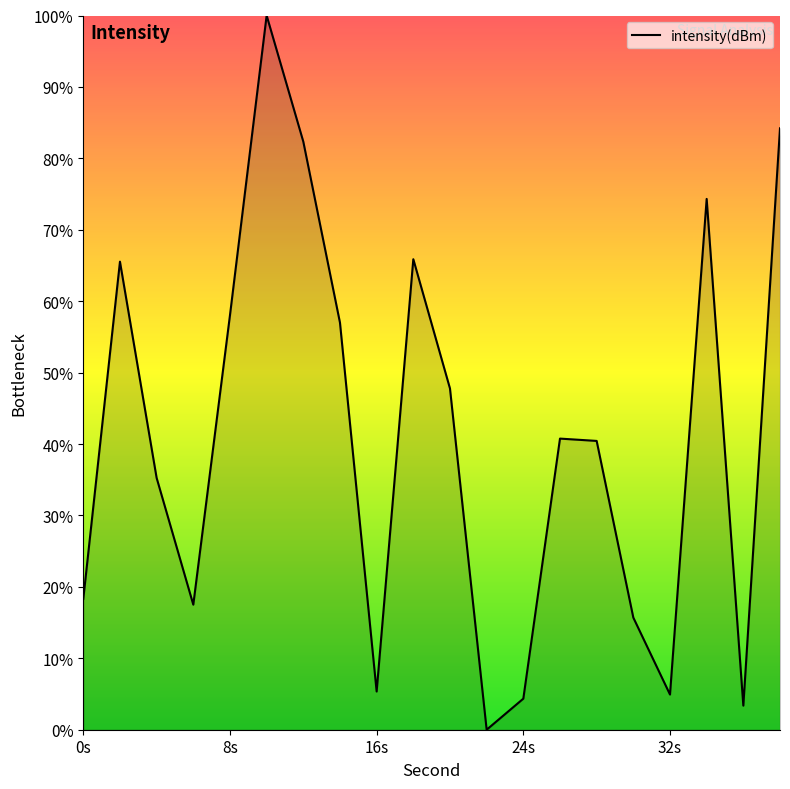

What is the greatest value displayed?

100.0